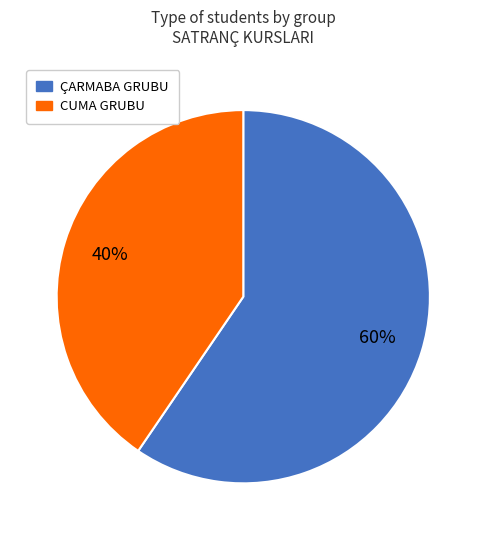

Which slice represents more than half of the pie?

ÇARMABA GRUBU